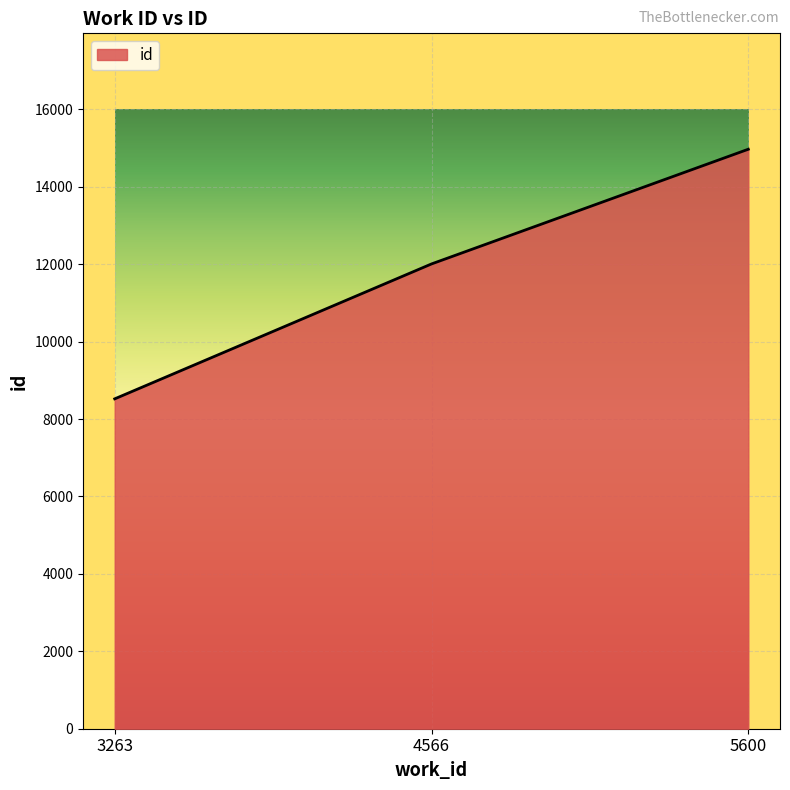

List the labels in order of value, smallest first.

3263, 4566, 5600